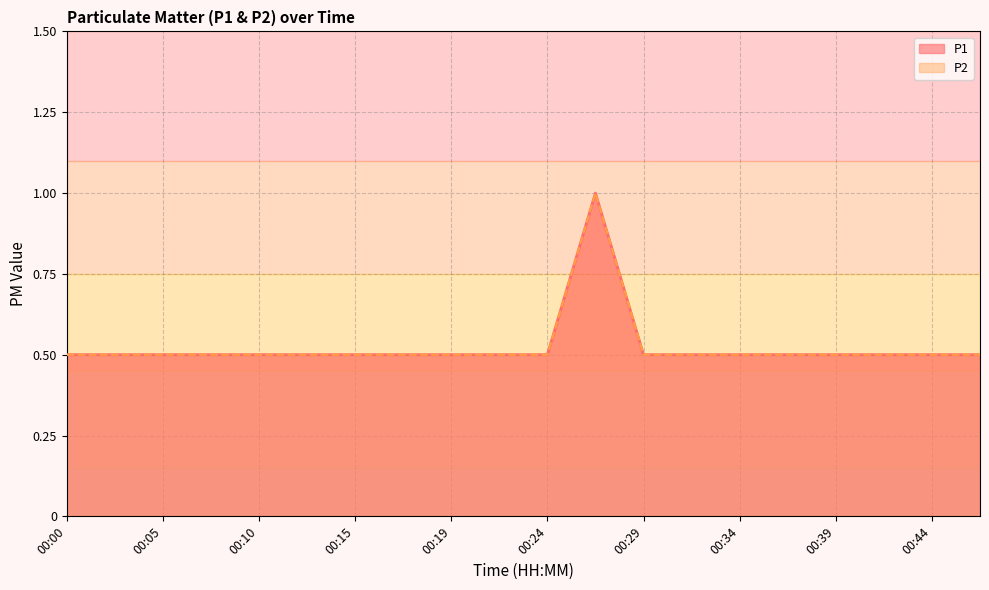

What is the sum of all P1 values?

10.5